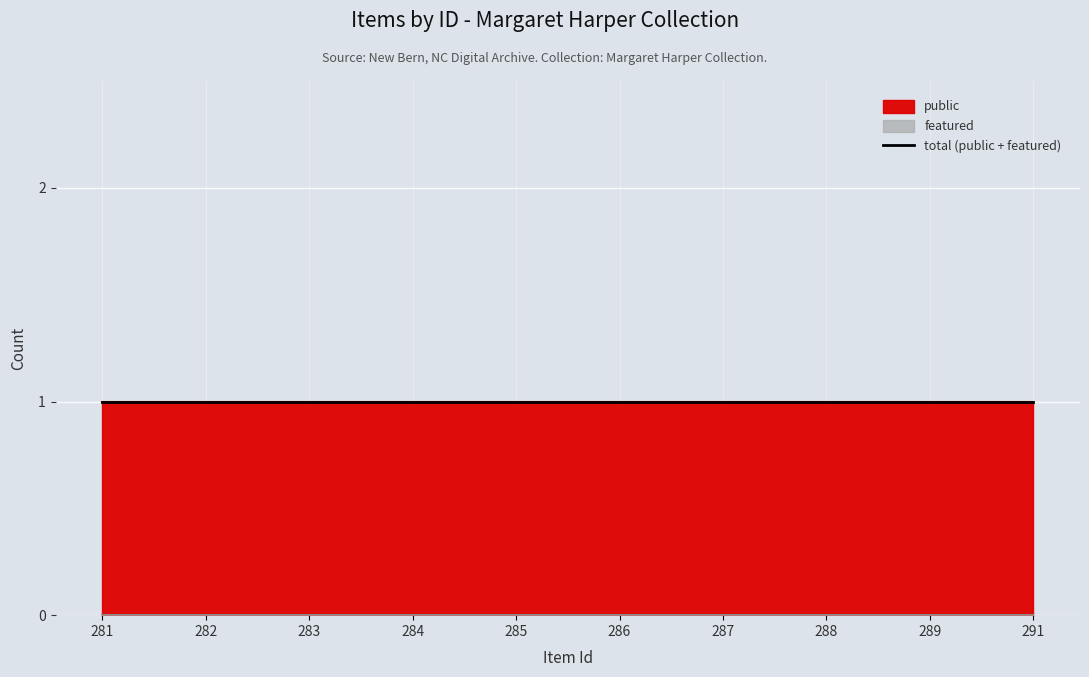

True or false: public and featured cross at least once.

False